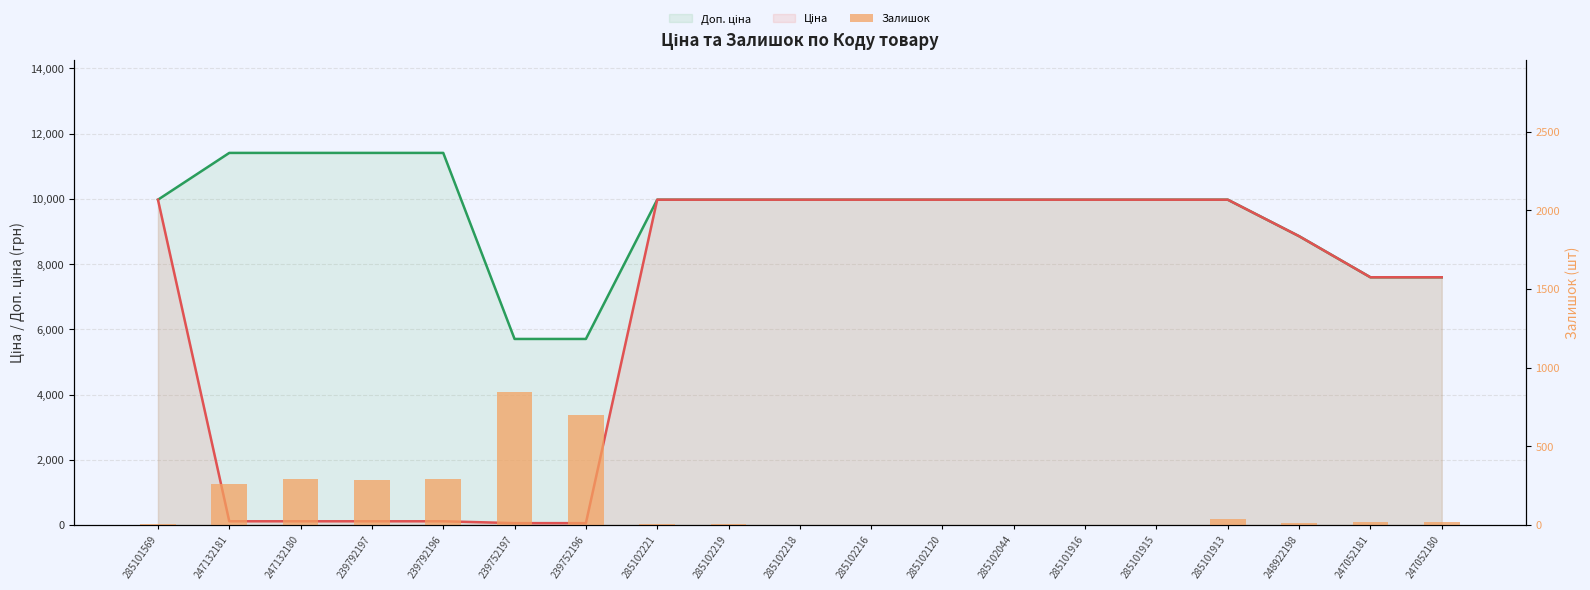

Reading left to right, what are all the values shown in this chart?

285101569=7	247132181=260	247132180=290	239792197=289	239792196=290	239752197=845	239752196=698	285102221=5	285102219=9	285102218=3	285102216=0	285102120=0	285102044=1	285101916=0	285101915=0	285101913=39	248922198=11	247052181=20	247052180=21